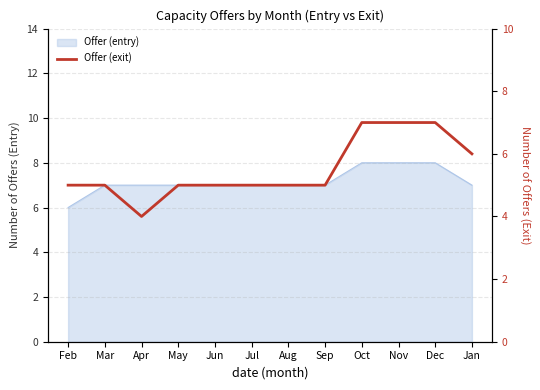

Reading left to right, extract all data points from this chart.

Feb=5	Mar=5	Apr=4	May=5	Jun=5	Jul=5	Aug=5	Sep=5	Oct=7	Nov=7	Dec=7	Jan=6